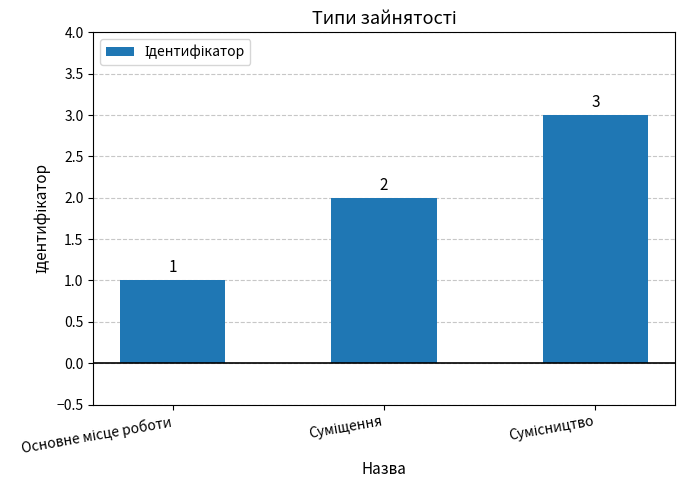

How many data points are less than 2?

1